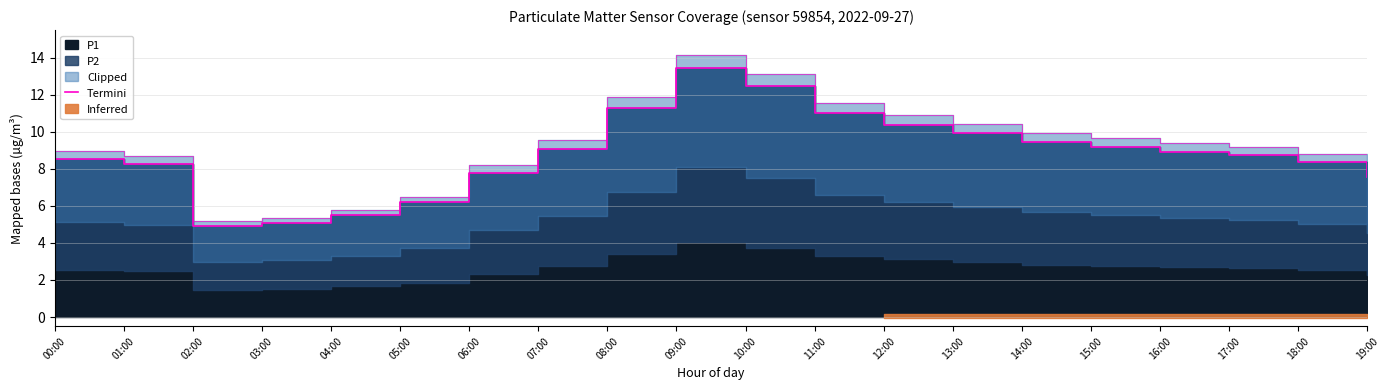

How many data points does each series have?

20